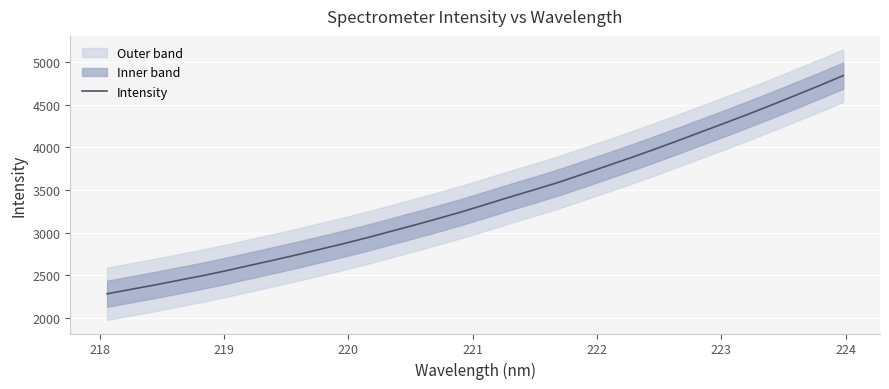

What is the minimum value shown in the chart?

2283.9